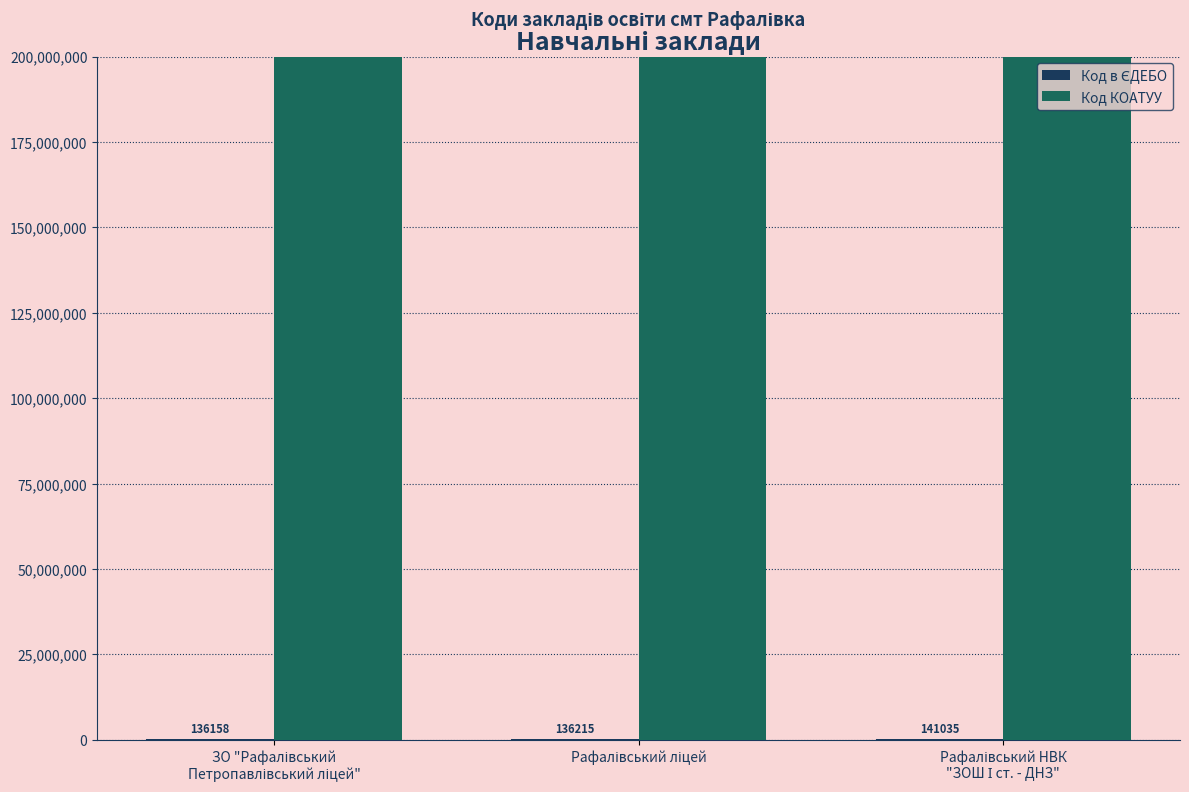

Which series has the largest range (max minus min)?

Код в ЄДЕБО